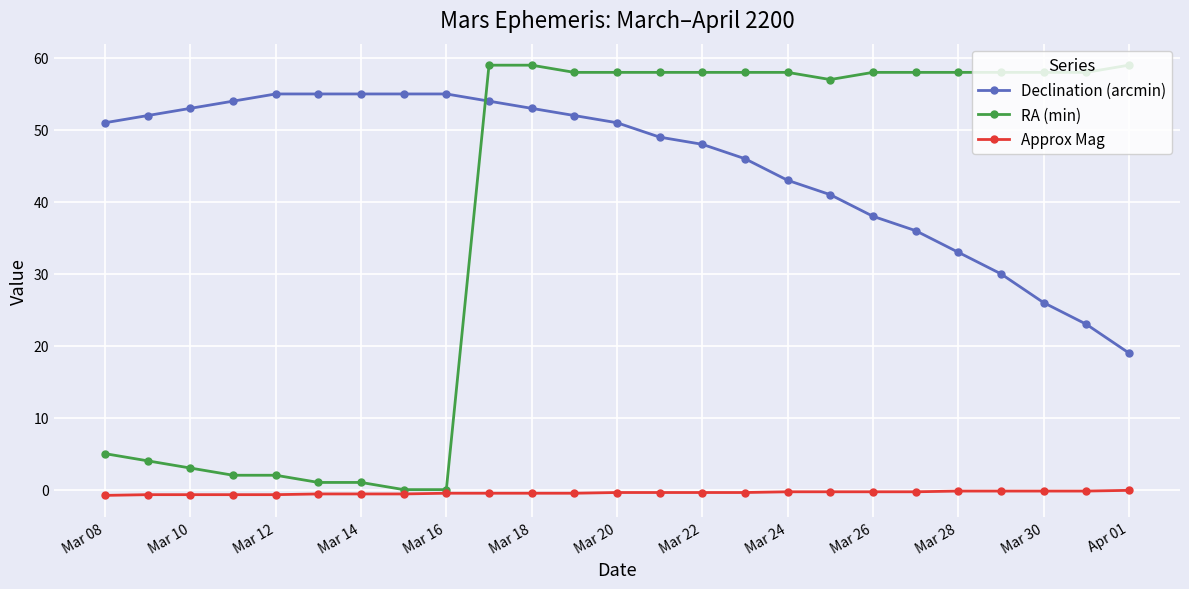

Is this an area chart (filled region under the line)?

No